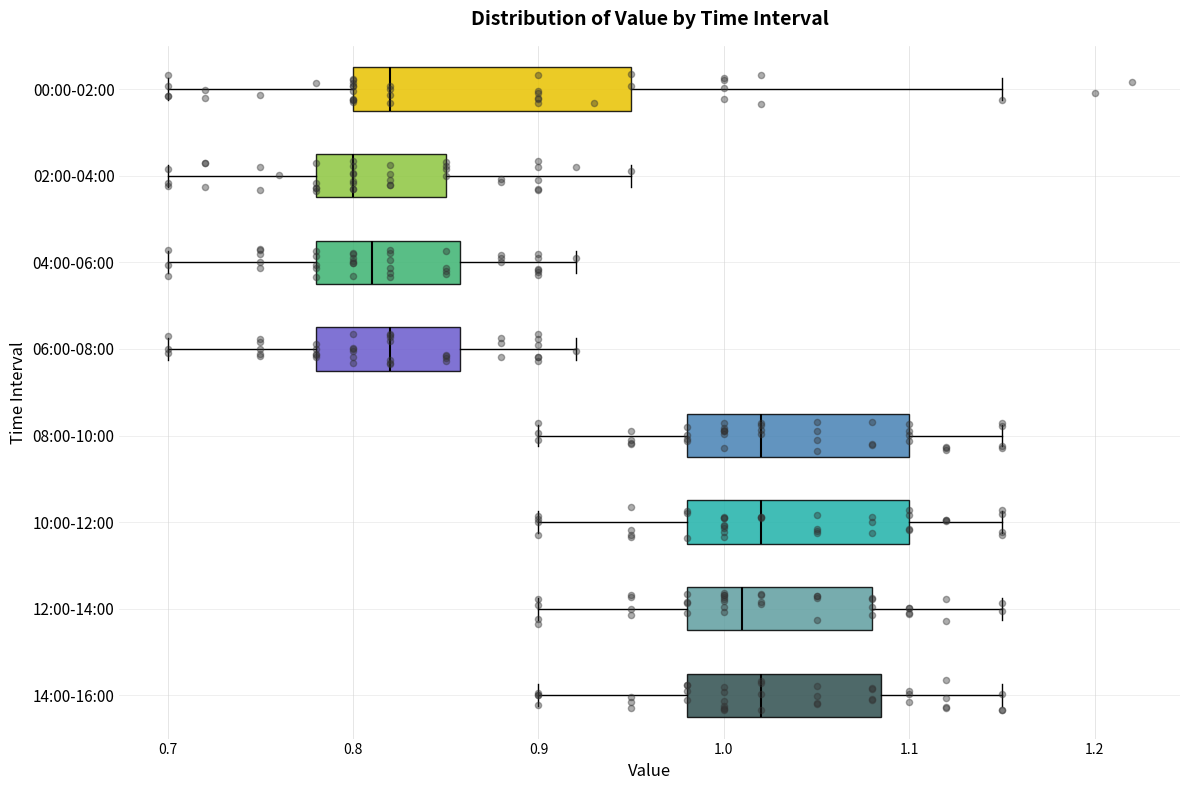

Which box is the widest, from its left edge to its right edge?

00:00-02:00